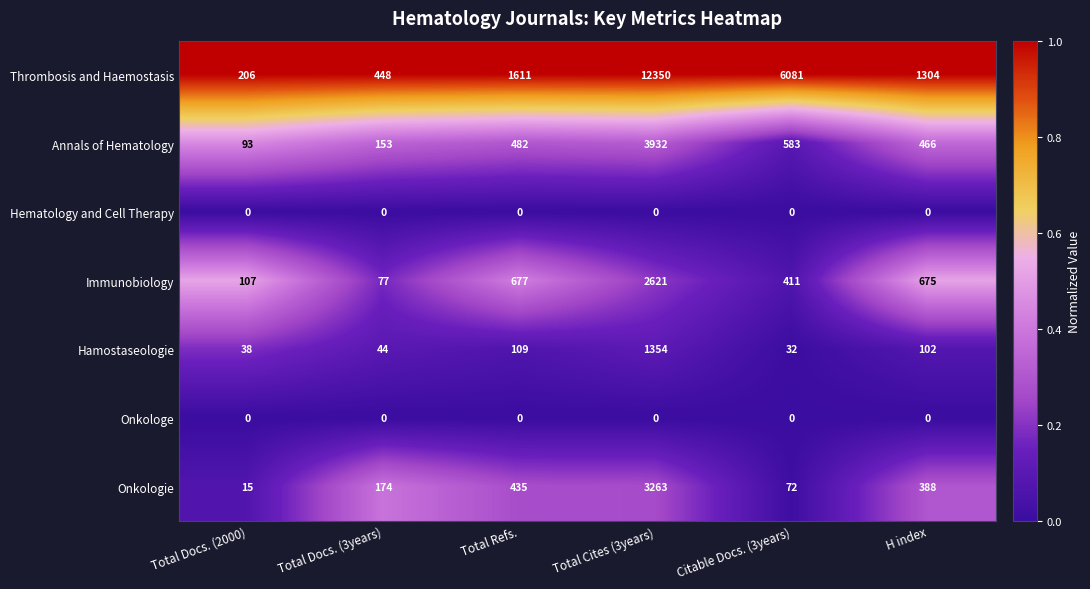

What is the difference between the highest and lowest values at Citable Docs. (3years)?

6081